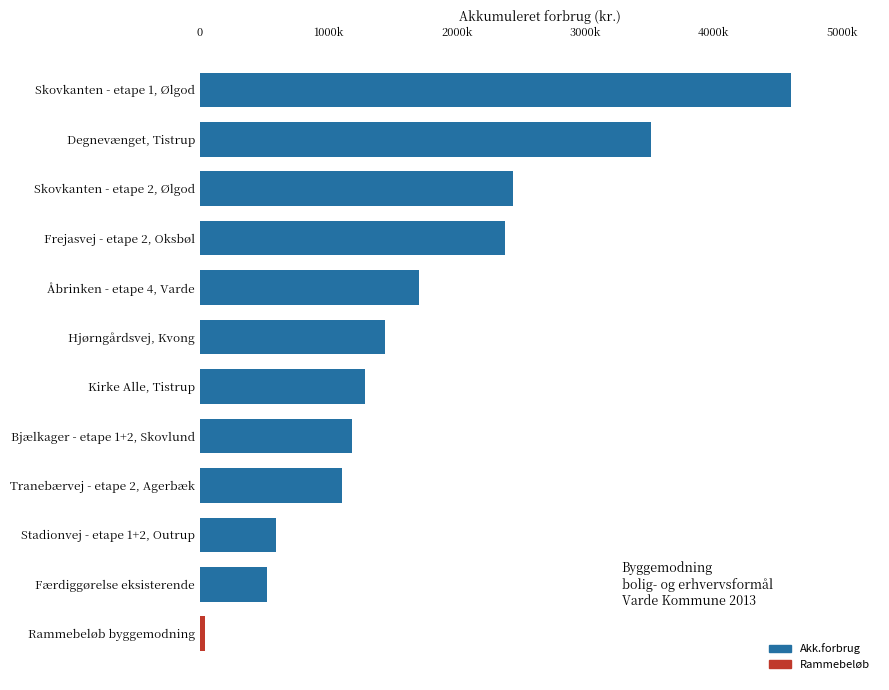

List the labels in order of value, largest first.

Skovkanten - etape 1, Ølgod, Degnevænget, Tistrup, Skovkanten - etape 2, Ølgod, Frejasvej - etape 2, Oksbøl, Åbrinken - etape 4, Varde, Hjørngårdsvej, Kvong, Kirke Alle, Tistrup, Bjælkager - etape 1+2, Skovlund, Tranebærvej - etape 2, Agerbæk, Stadionvej - etape 1+2, Outrup, Færdiggørelse eksisterende, Rammebeløb byggemodning